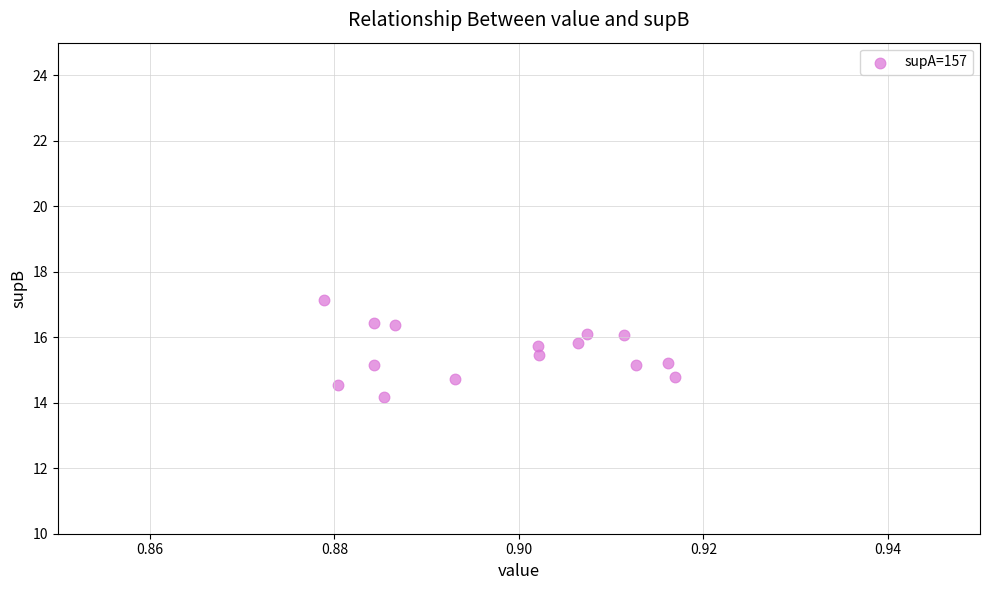

What is the range of Y values (max minus min)?

3.0